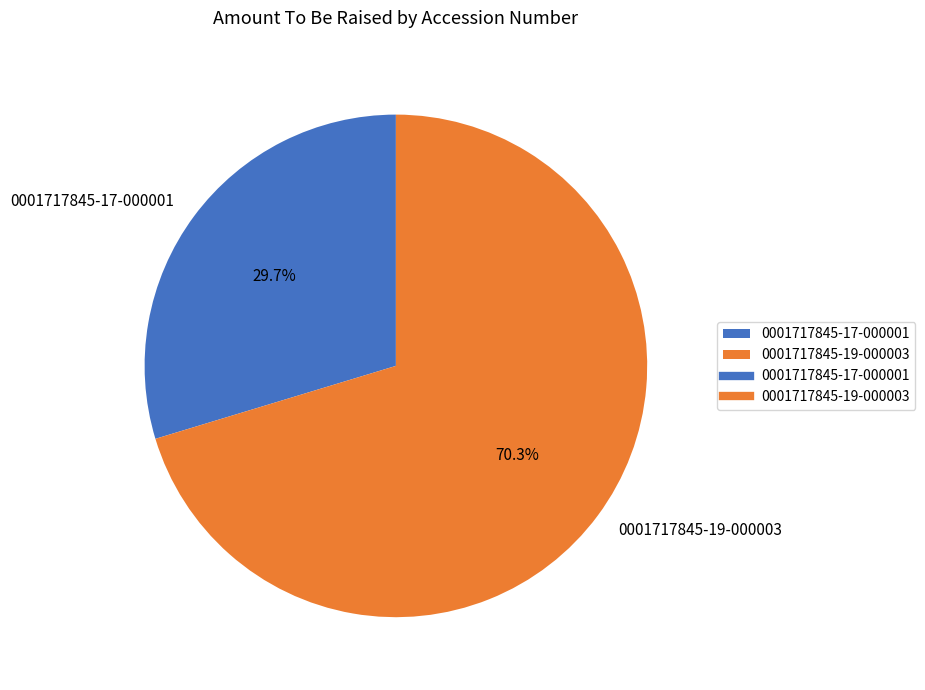

True or false: 0001717845-17-000001 accounts for 20% of the total.

False